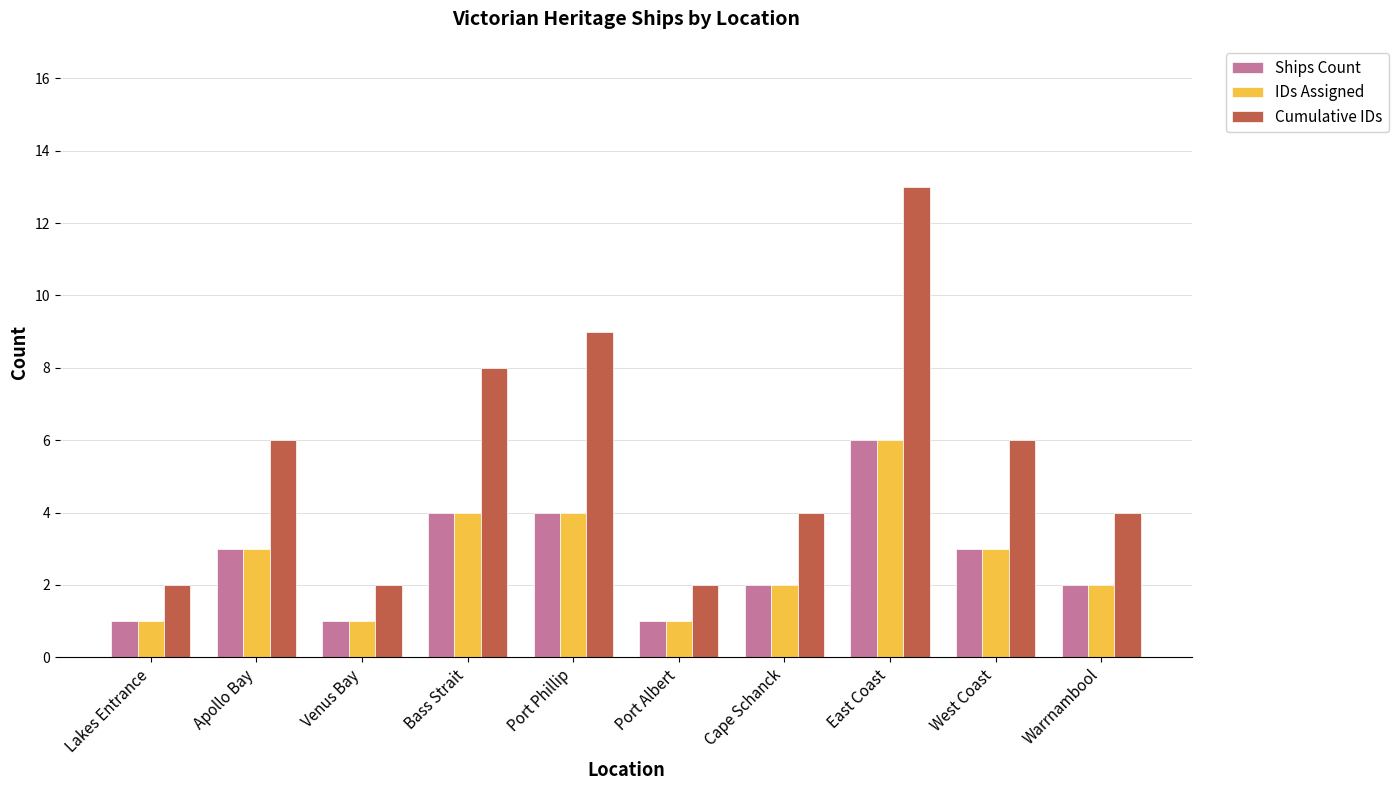

Reading right to left, extract all data points from this chart.

Ships Count: 2	3	6	2	1	4	4	1	3	1
IDs Assigned: 2	3	6	2	1	4	4	1	3	1
Cumulative IDs: 4	6	13	4	2	9	8	2	6	2